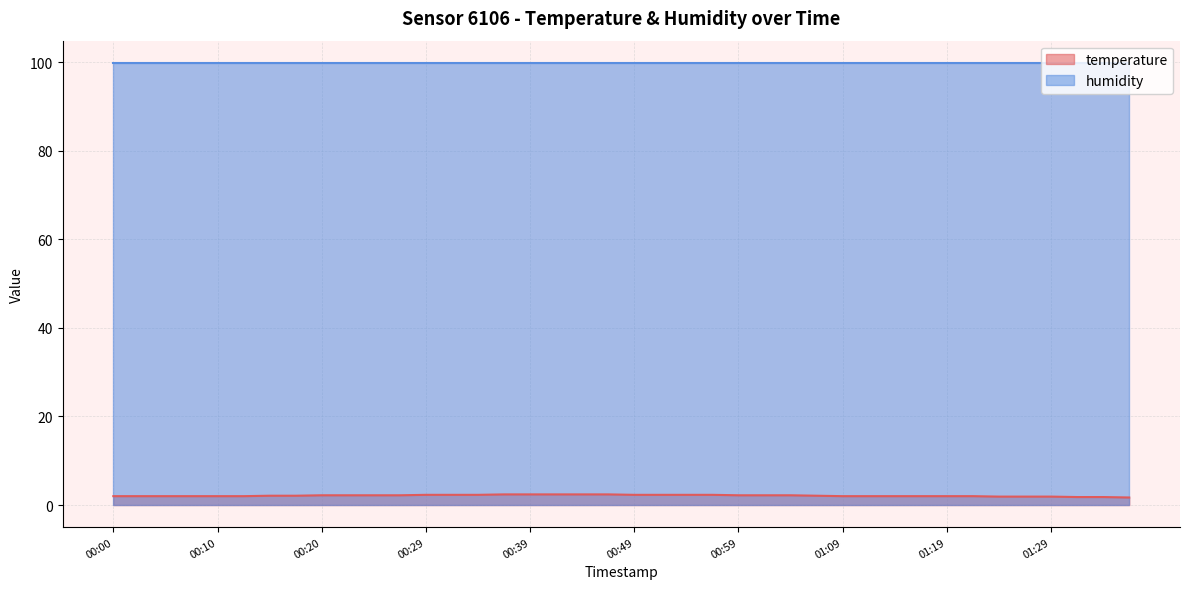

True or false: the data shows 0.5 at 00:32.

False